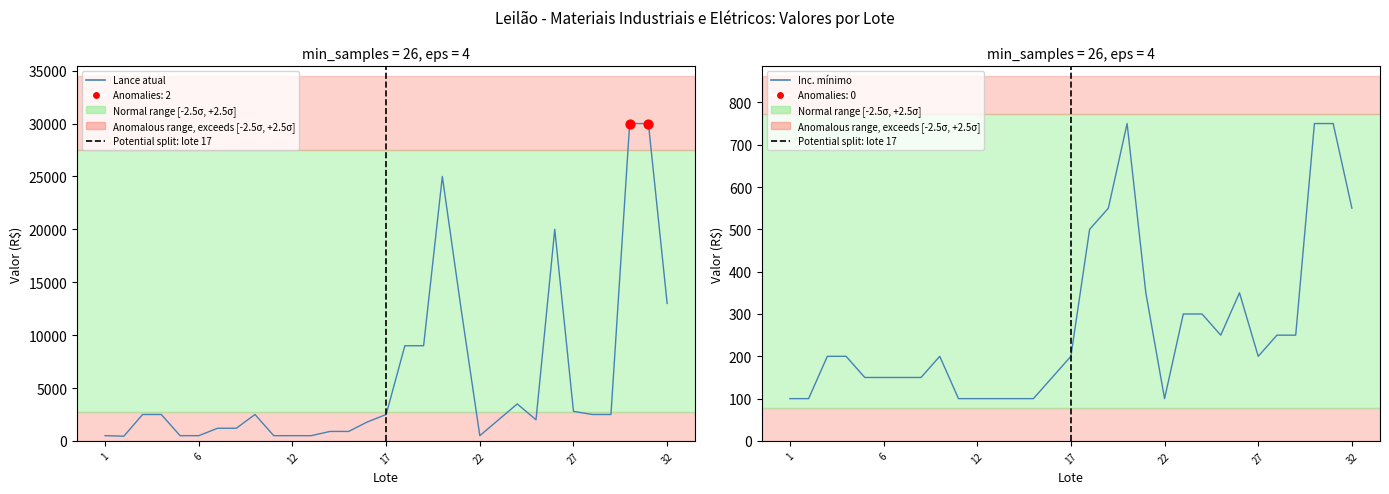

Which series contains the lowest Y value?

Inc. mínimo